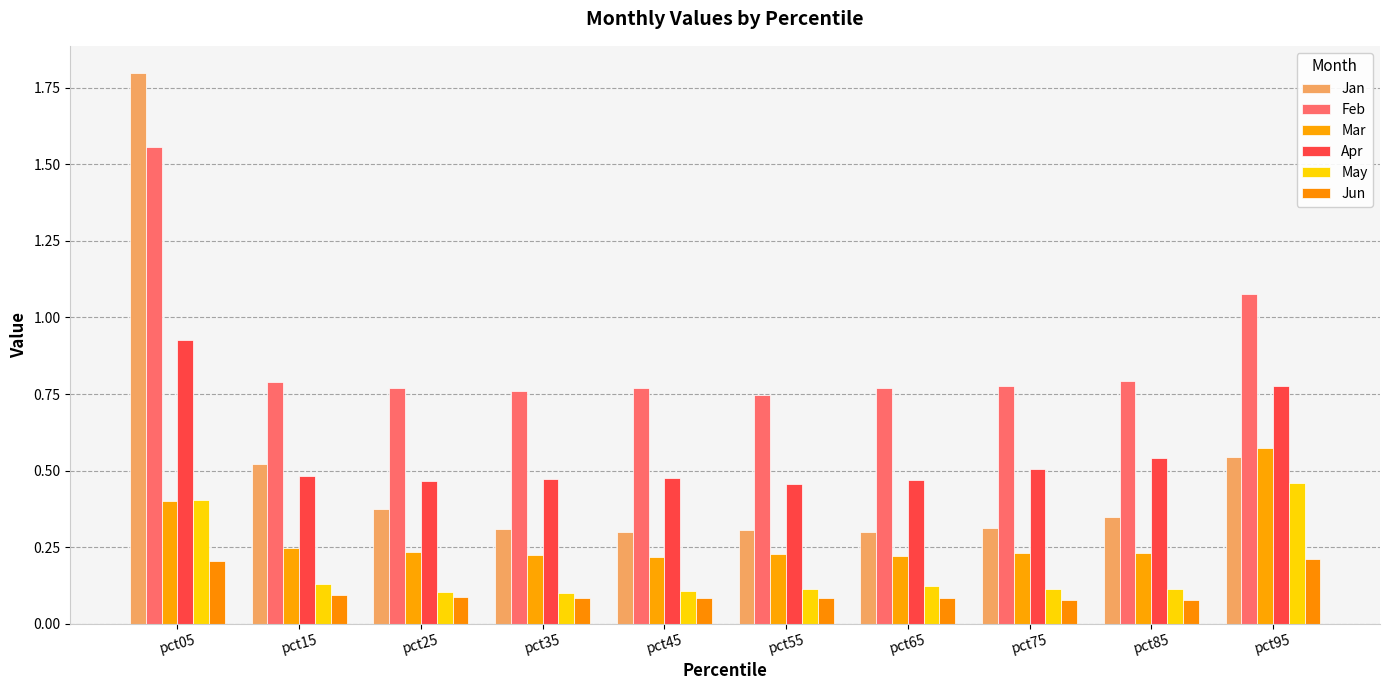

The May series shows 0.4 at pct05. True or false?

True